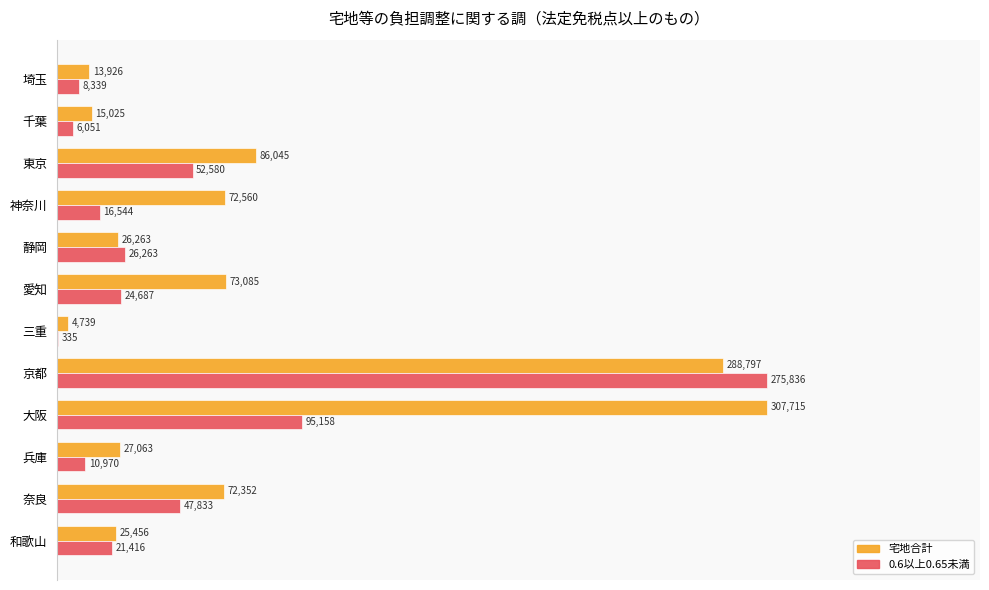

What are all the series names shown in the legend?

宅地合計, 0.6以上0.65未満